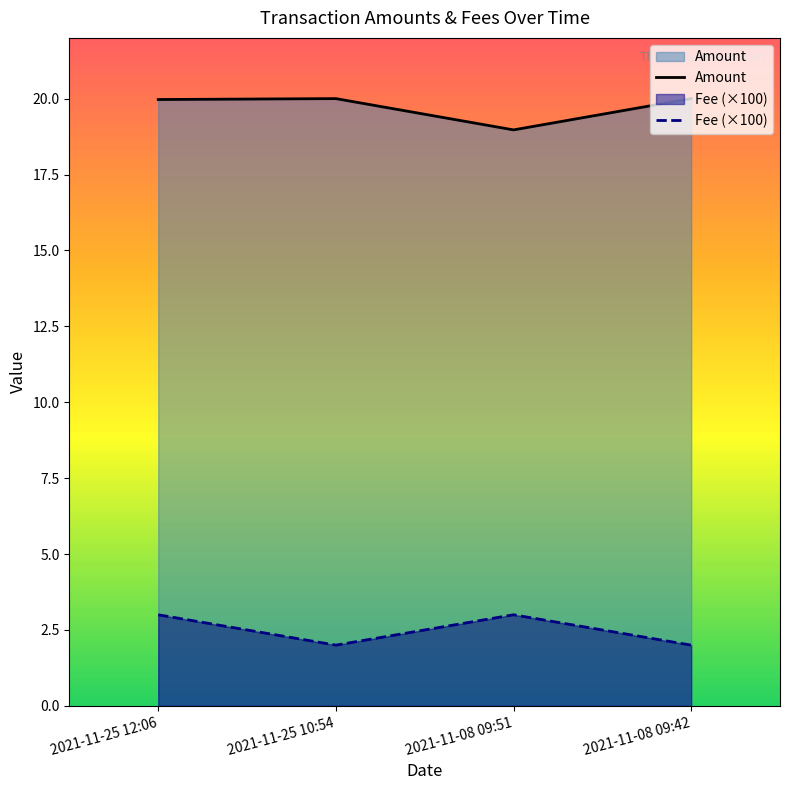

Which series has the largest total across all categories?

Amount